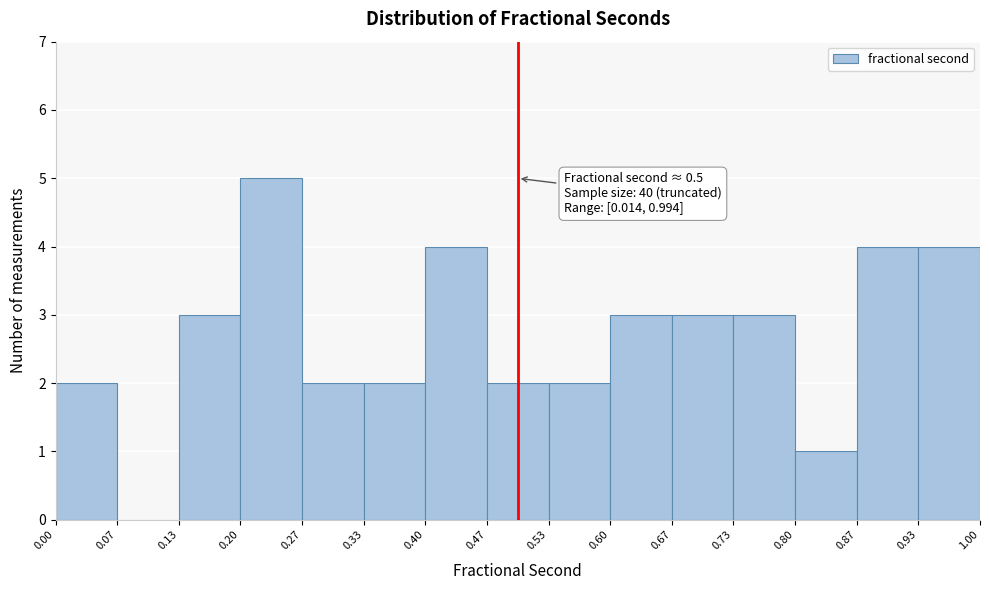

Over which range of the x-axis is the bar tallest?

0.20 to 0.27